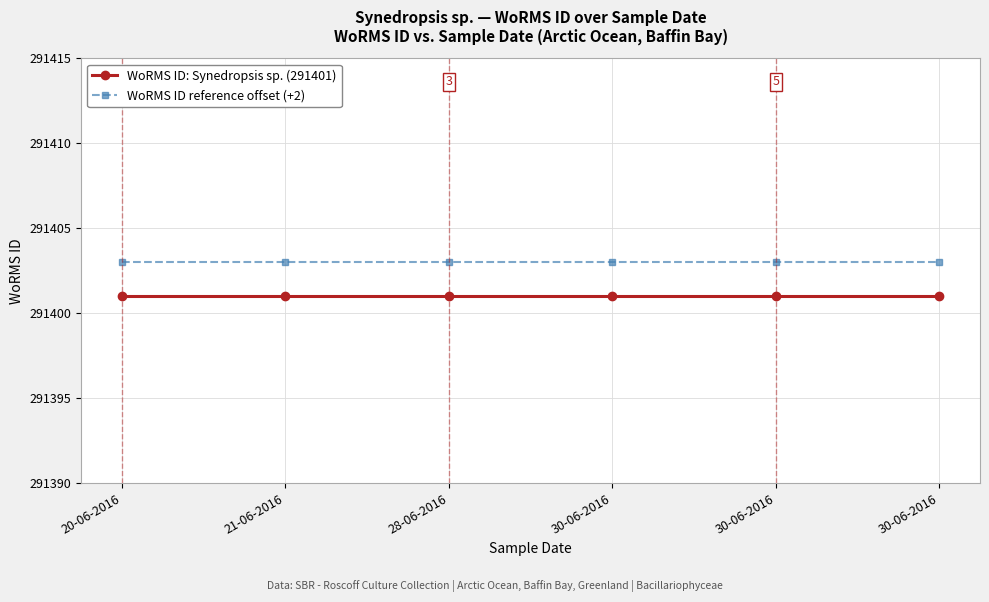

True or false: WoRMS ID reference offset (+2) and WoRMS ID: Synedropsis sp. (291401) cross at least once.

False